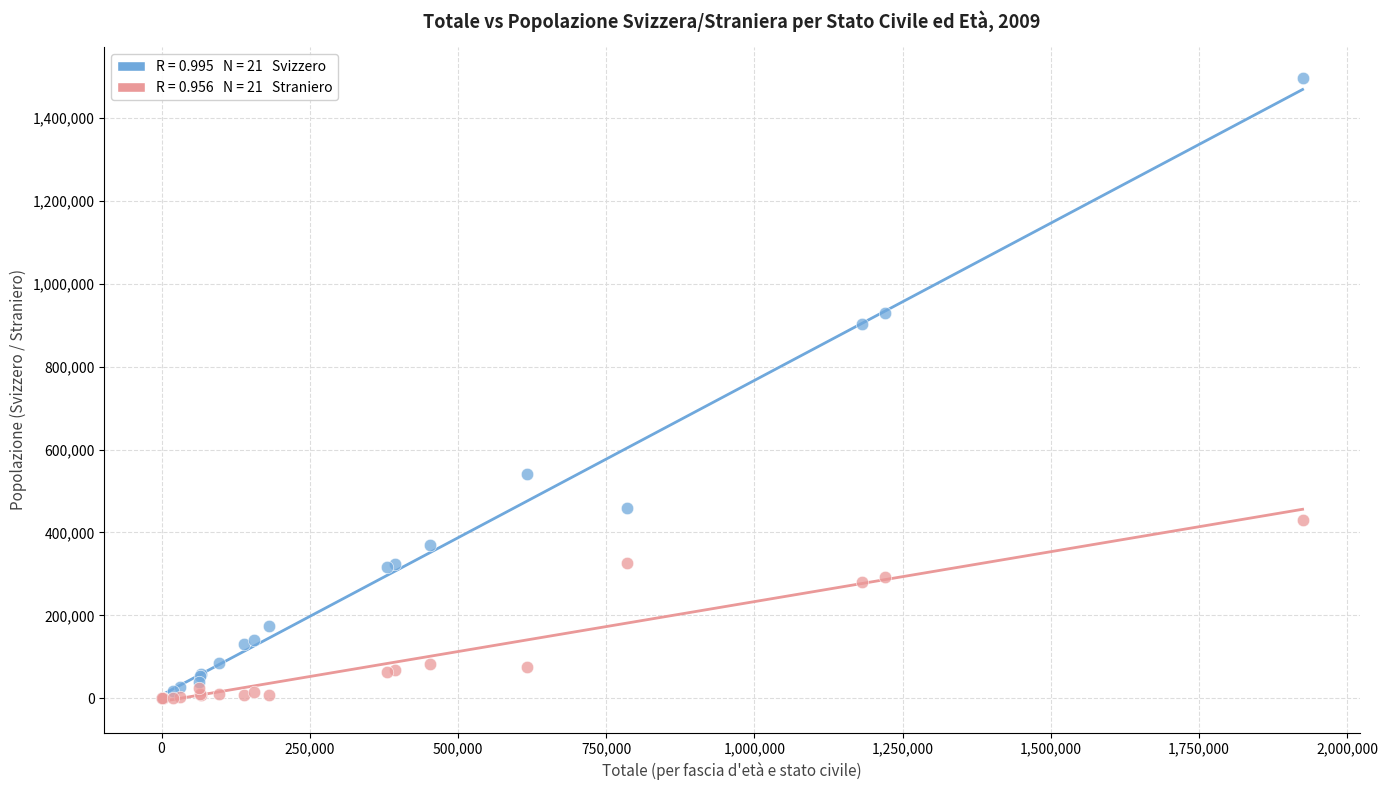

Across all series, what Y value is closest to 747800?

901802